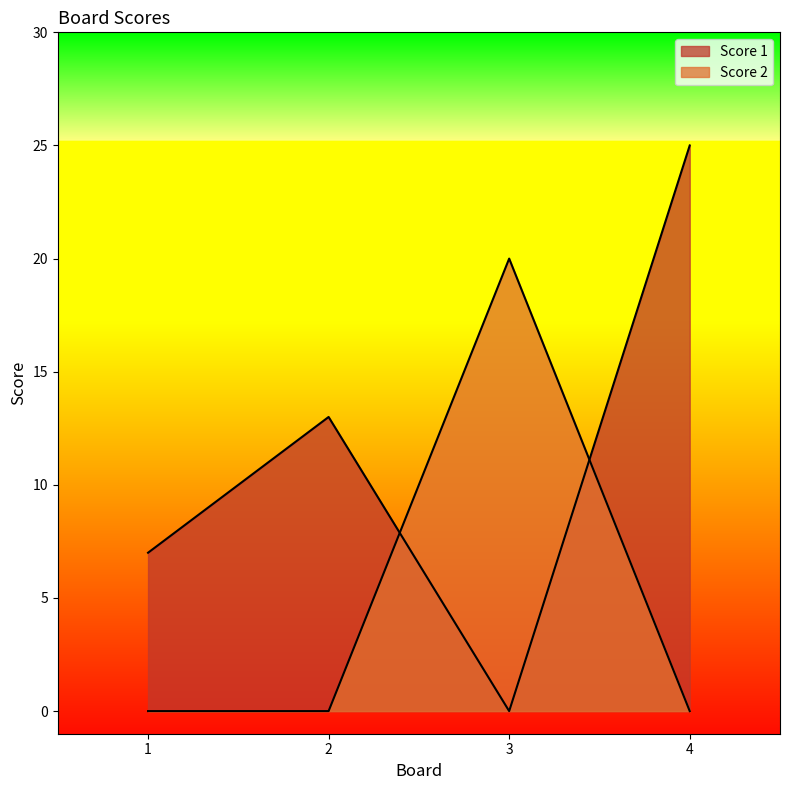

True or false: Score 1 and Score 2 intersect in this chart.

True